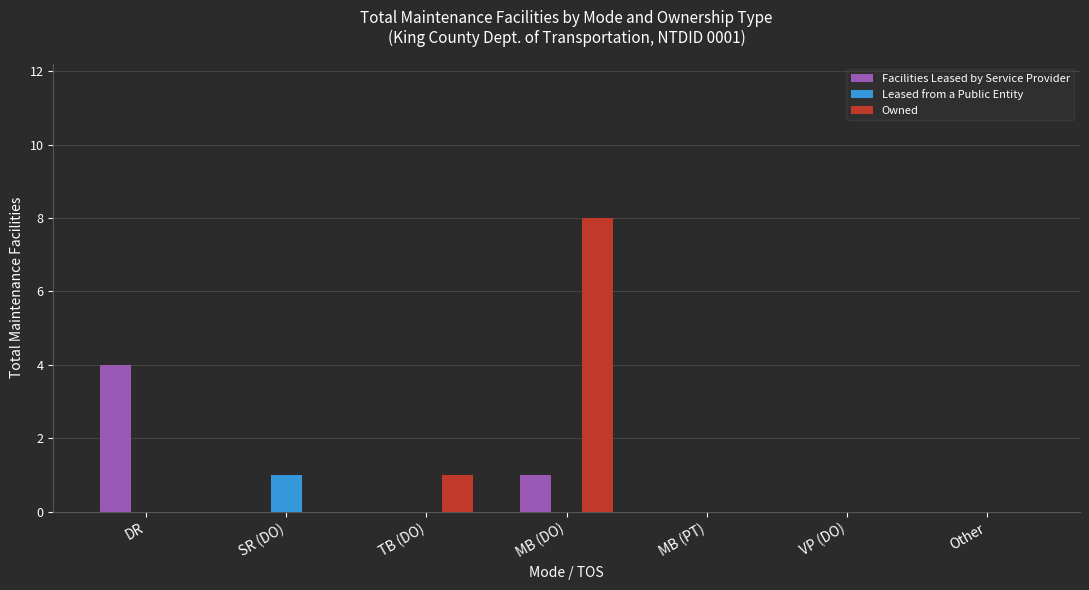

How many categories are shown in the chart?

7